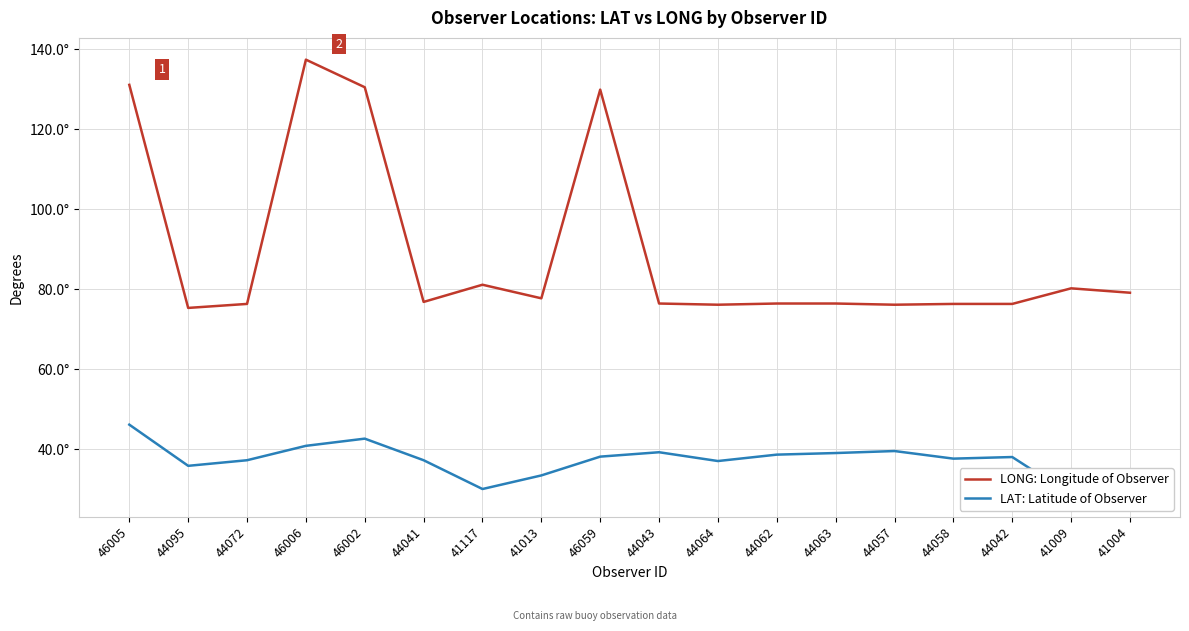

How many interior local peaks does the LONG: Longitude of Observer series have?

4